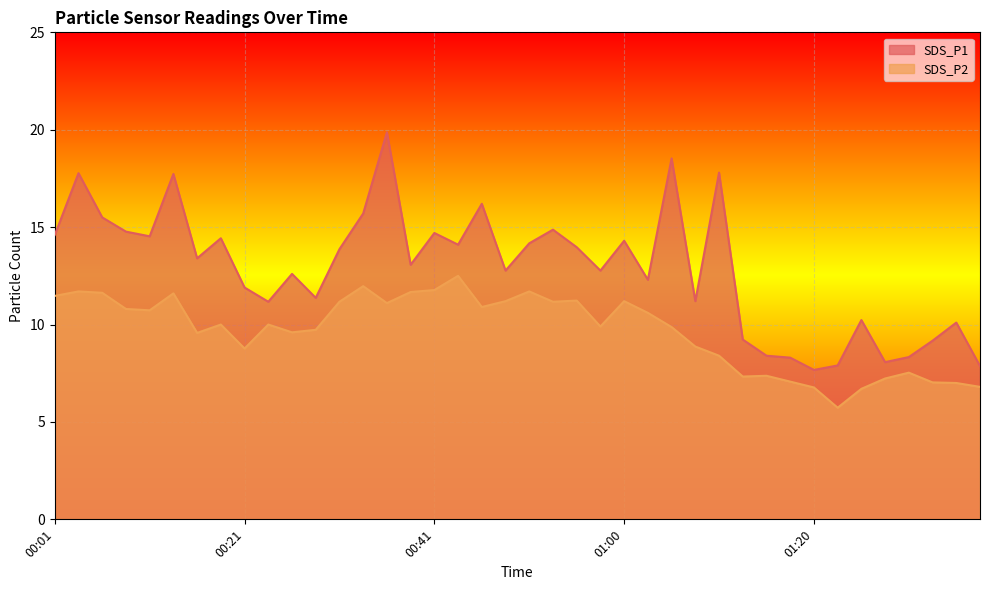

The SDS_P2 series shows 11.7 at 00:50. True or false?

True